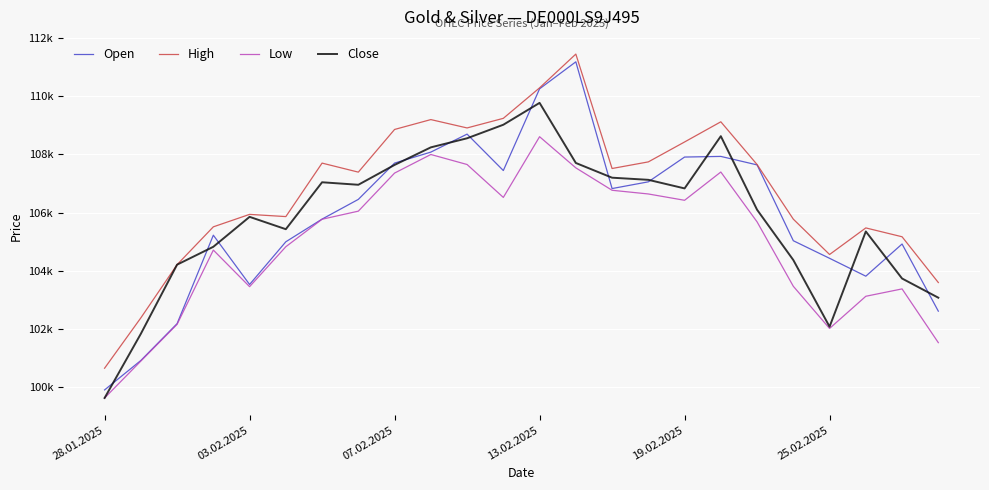

Which series has the widest spread of values?

Open